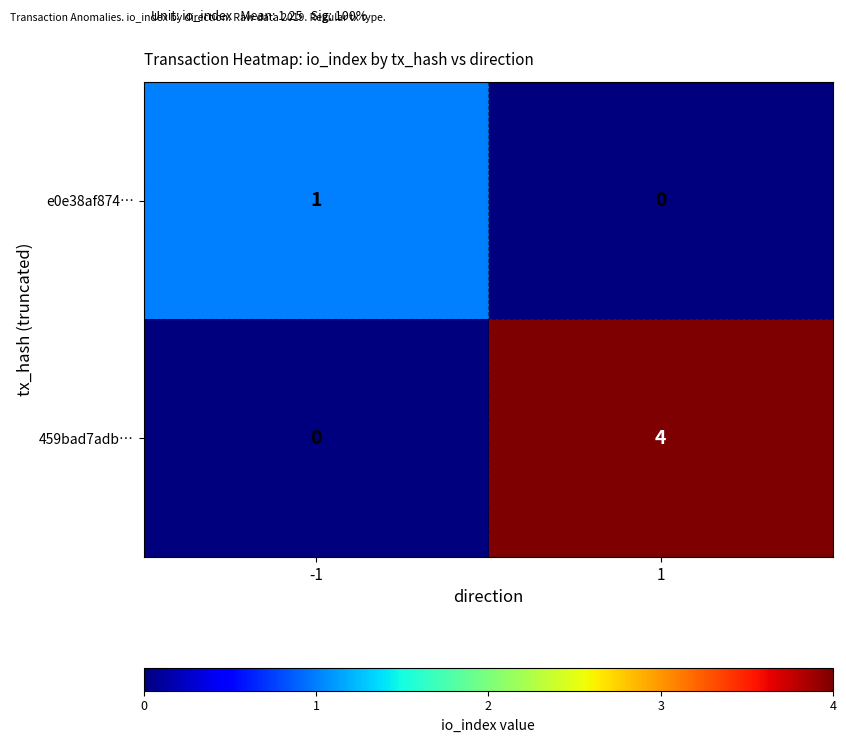

Read the 459bad7adb… value at 1.

4